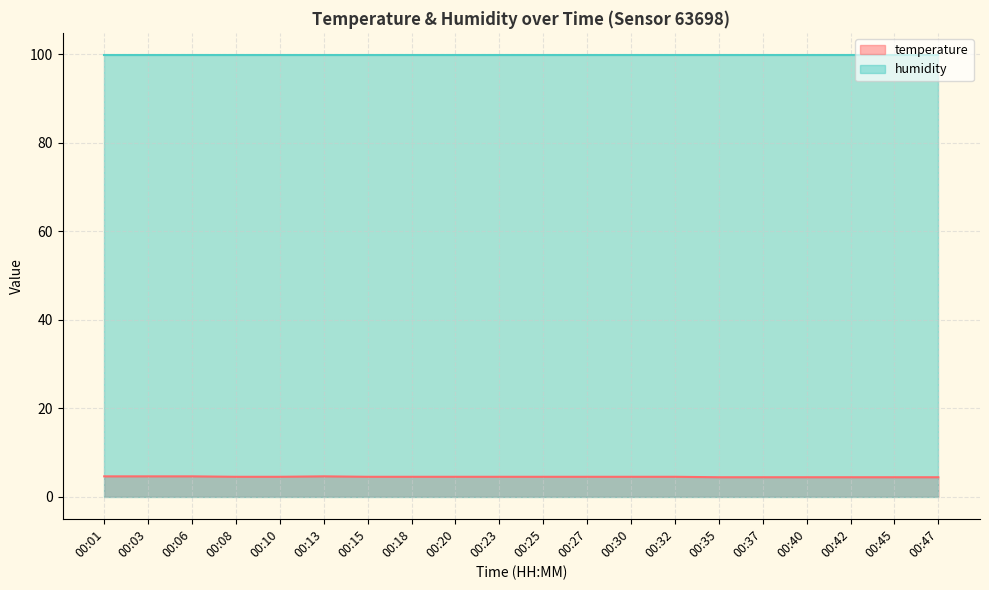

What is the ratio of the value at 00:27 to the value at 00:37?

1.0